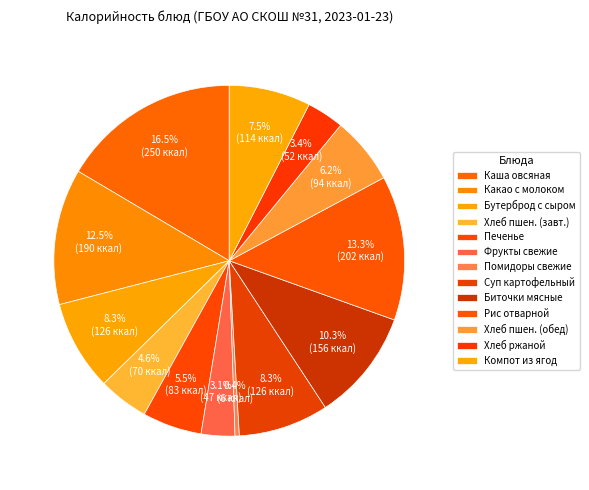

Rank the categories by value from lowest to highest.

Помидоры свежие, Фрукты свежие, Хлеб ржаной, Хлеб пшеничный (завтрак), Печенье, Хлеб пшеничный (обед), Компот из ягод, Бутерброд с сыром, Суп картофельный с горохом, Биточки мясные, Какао с молоком, Рис отварной, Каша овсяная с маслом